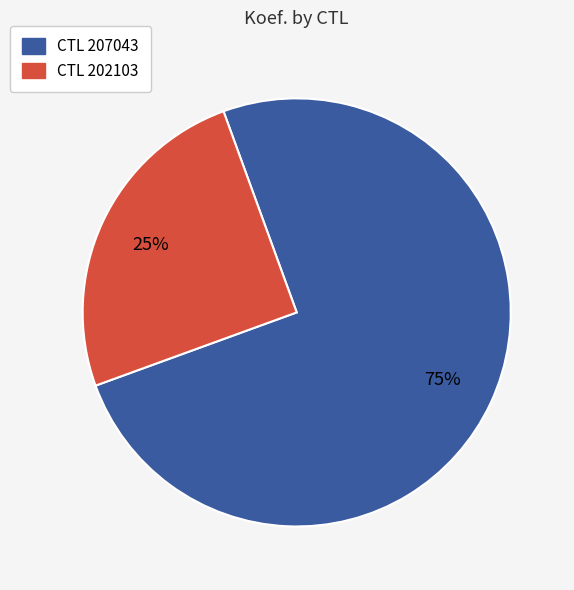

To the nearest percent, what is the average slice percentage?

50%